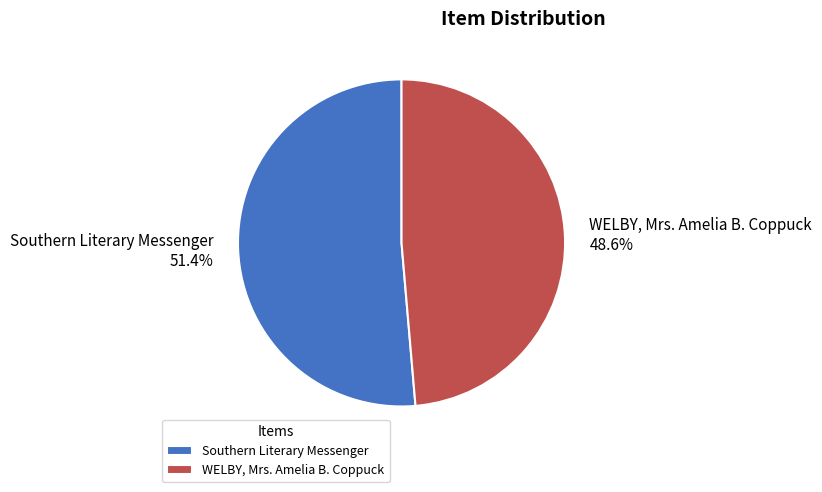

Combined, do WELBY, Mrs. Amelia B. Coppuck and Southern Literary Messenger account for over 50%?

Yes